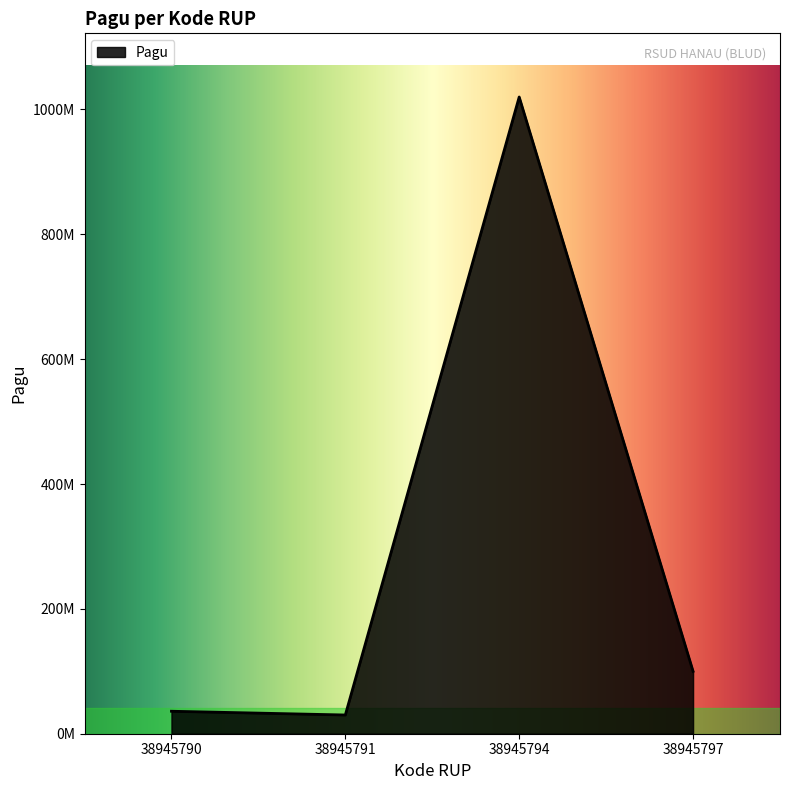

True or false: the data has more than 2 interior local peaks.

False